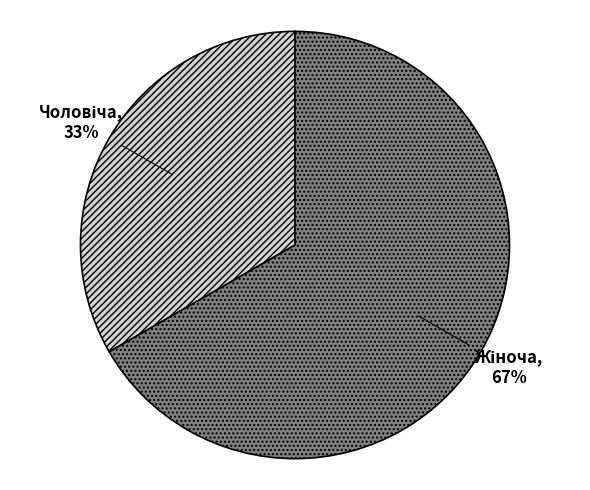

How many slices are in this pie chart?

2